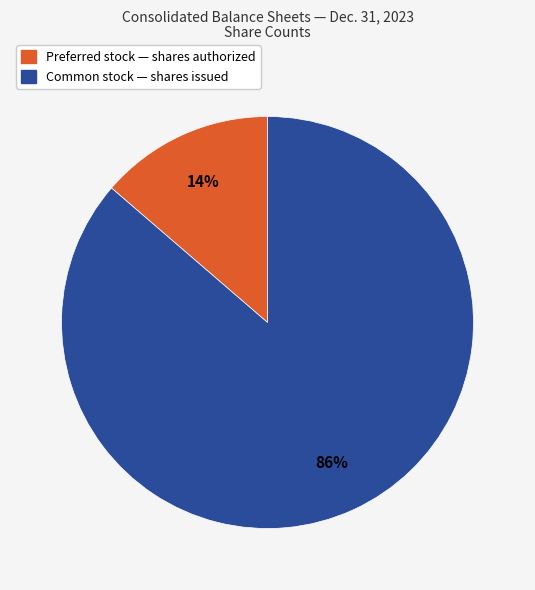

Which category has the smallest portion of the pie?

Preferred stock — shares authorized